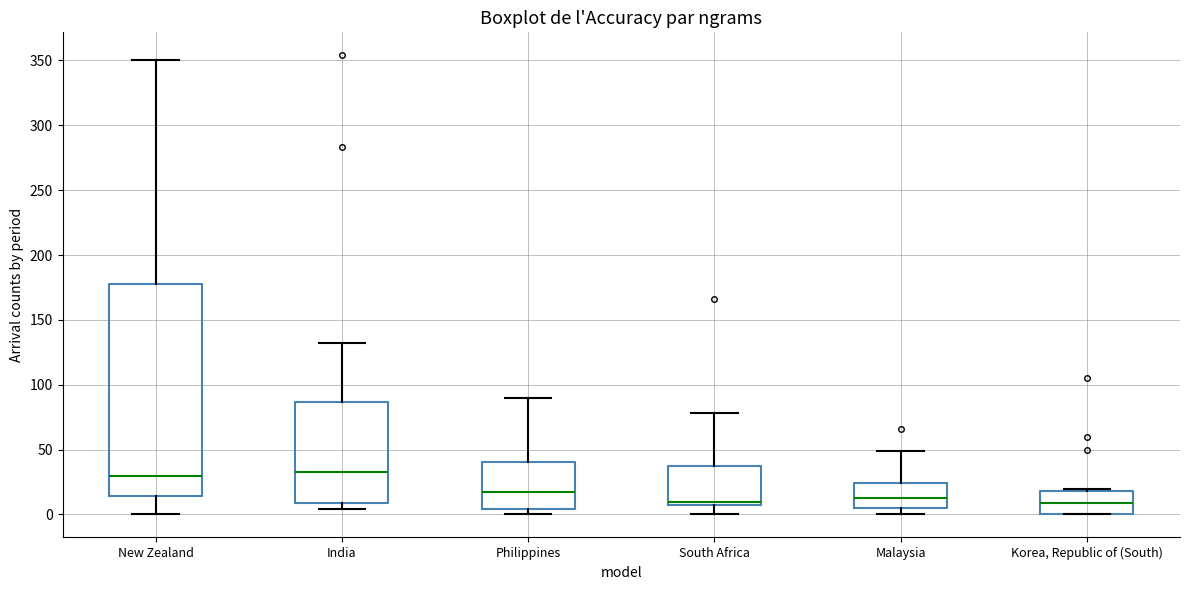

Comparing the boxes themselves (not the whiskers), which one is the tallest?

New Zealand